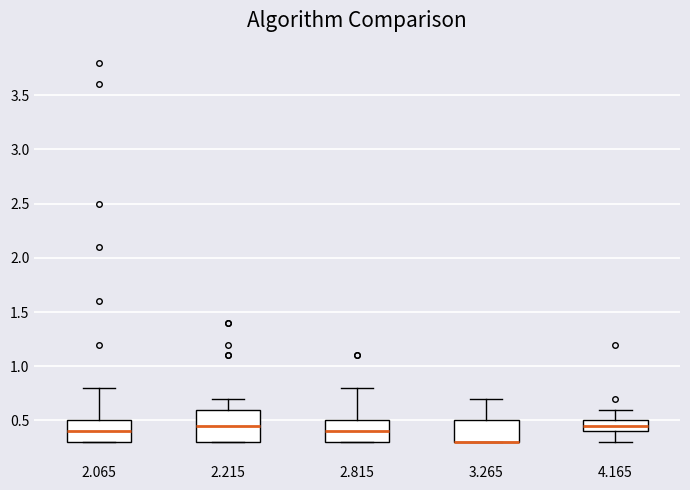

Which box is the tallest, from its lower edge to its upper edge?

2.215